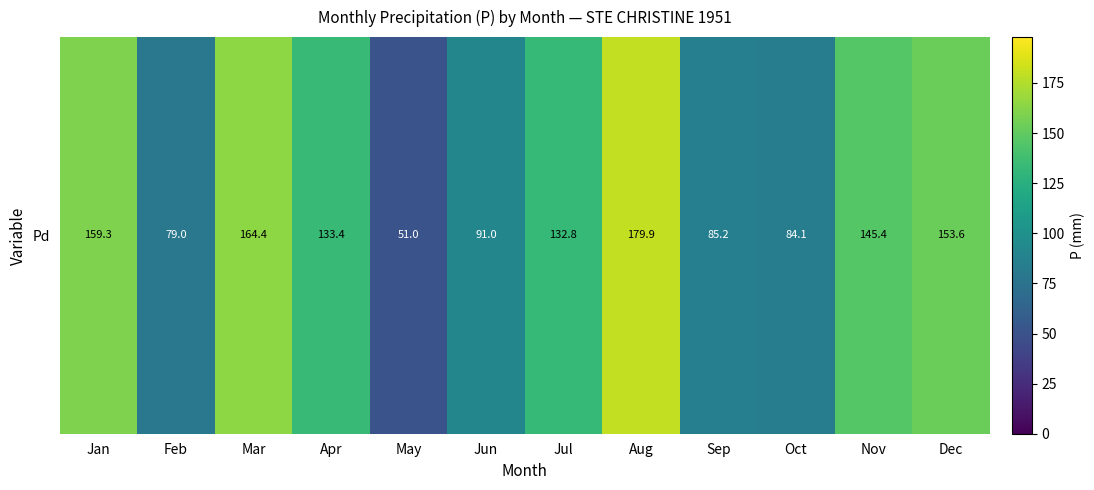

Rank the categories by value from lowest to highest.

May, Feb, Oct, Sep, Jun, Jul, Apr, Nov, Dec, Jan, Mar, Aug